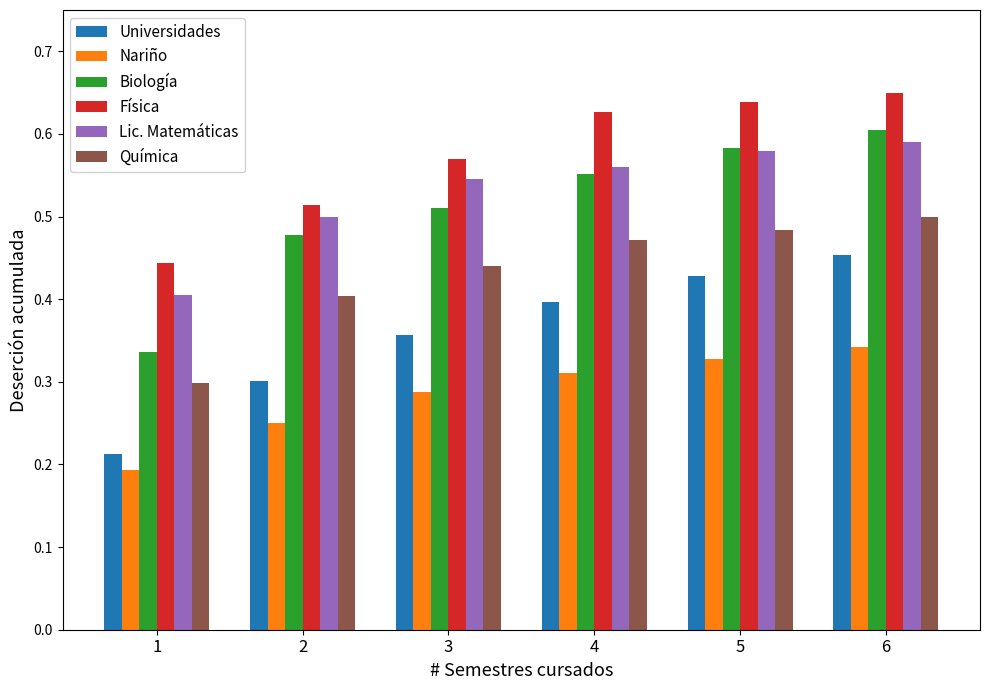

Between 2 and 3, which series saw the biggest shift?

Universidades